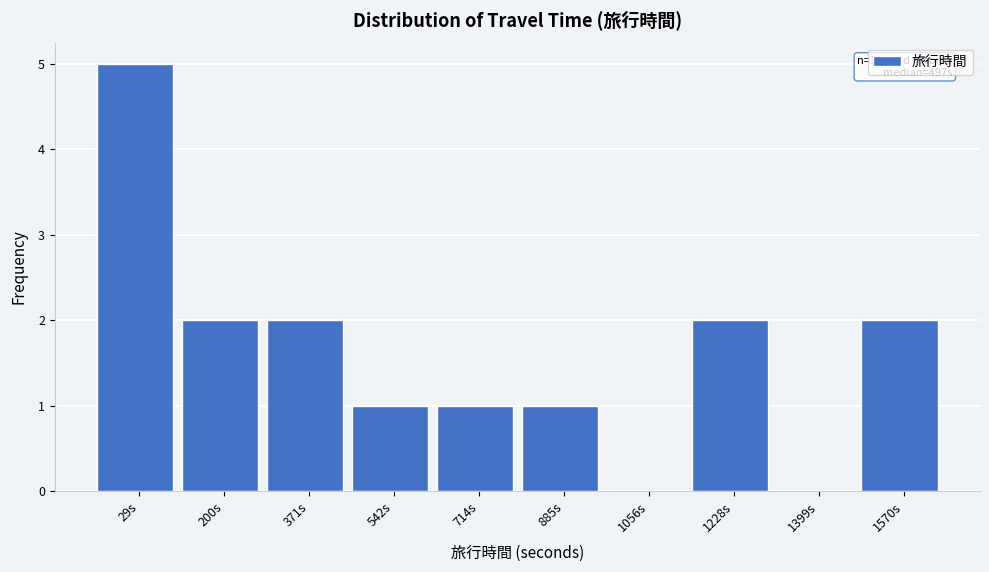

Reading left to right, what are all the values shown in this chart?

29s=5	200s=2	371s=2	542s=1	714s=1	885s=1	1056s=0	1228s=2	1399s=0	1570s=2